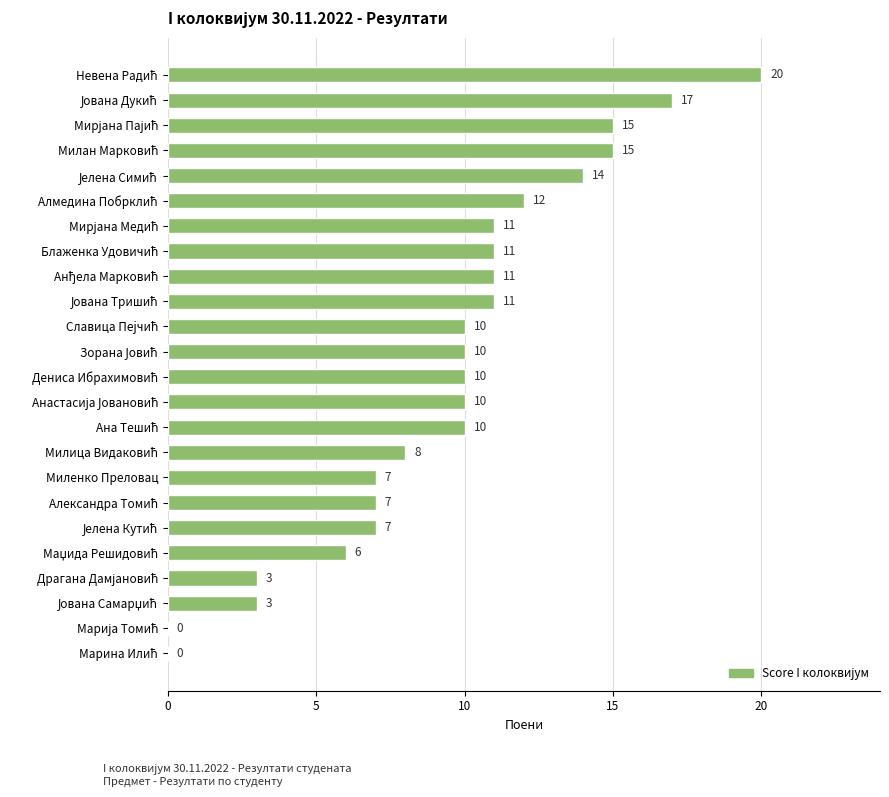

How many positive values are there?

22